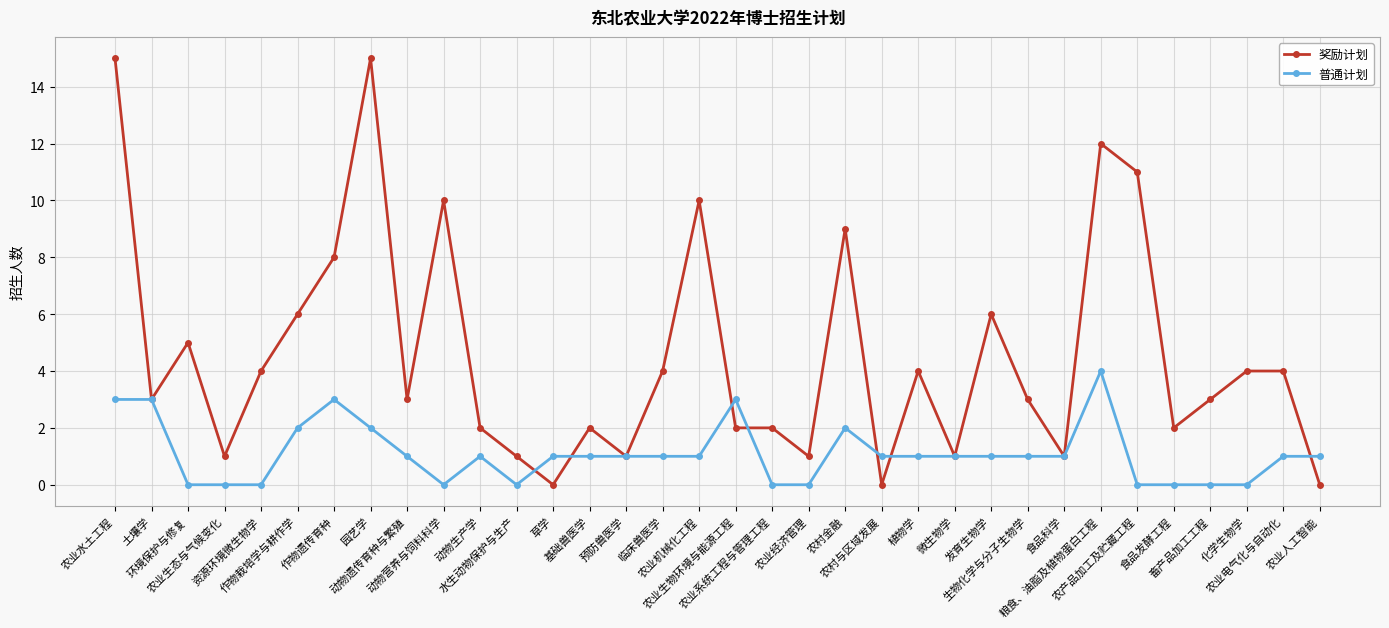

What is the total value across all series at 粮食、油脂及植物蛋白工程?

16